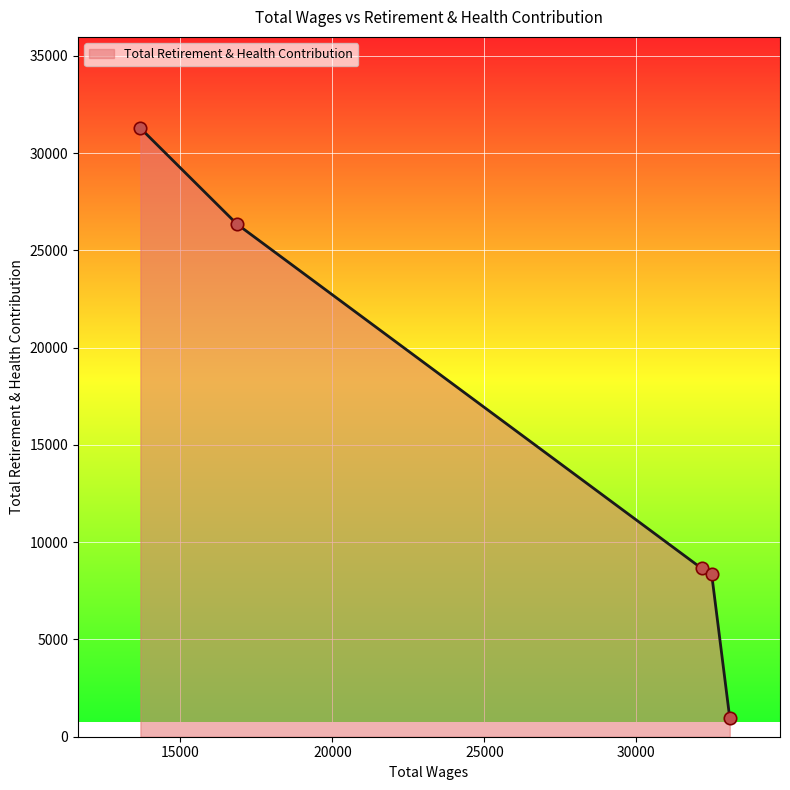

What is the sum of all values?

75617